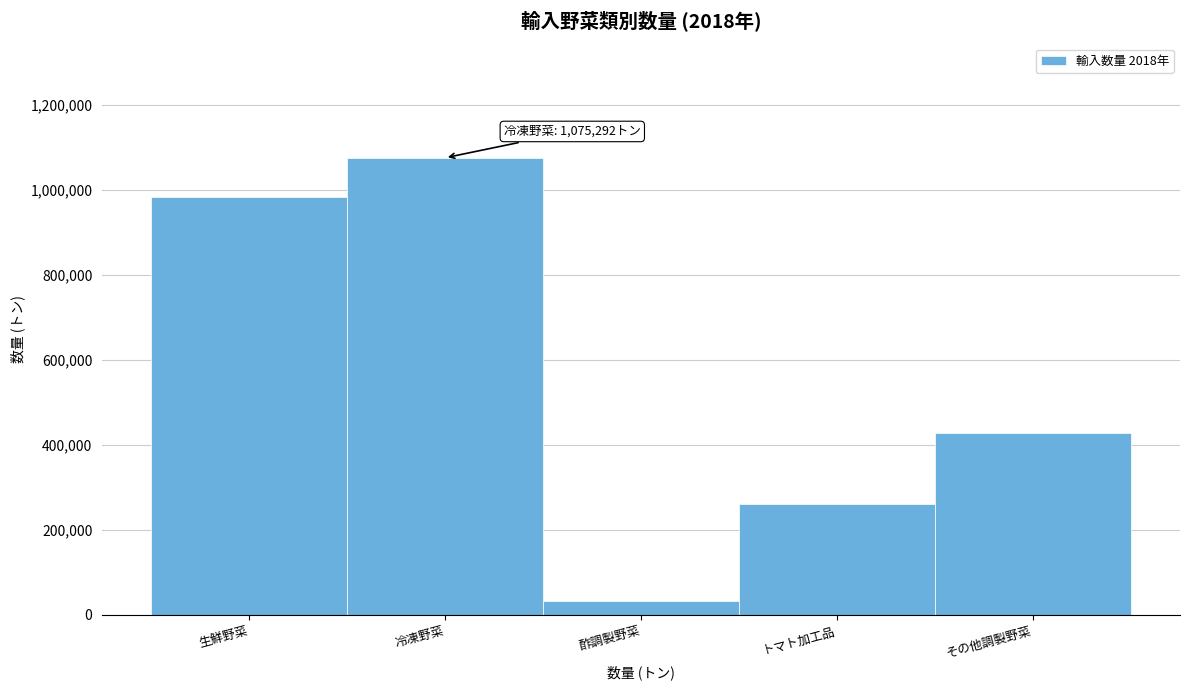

Reading left to right, transcribe all the data shown in this chart.

983452.7	1075292.5	32210.4	259474.0	426736.1